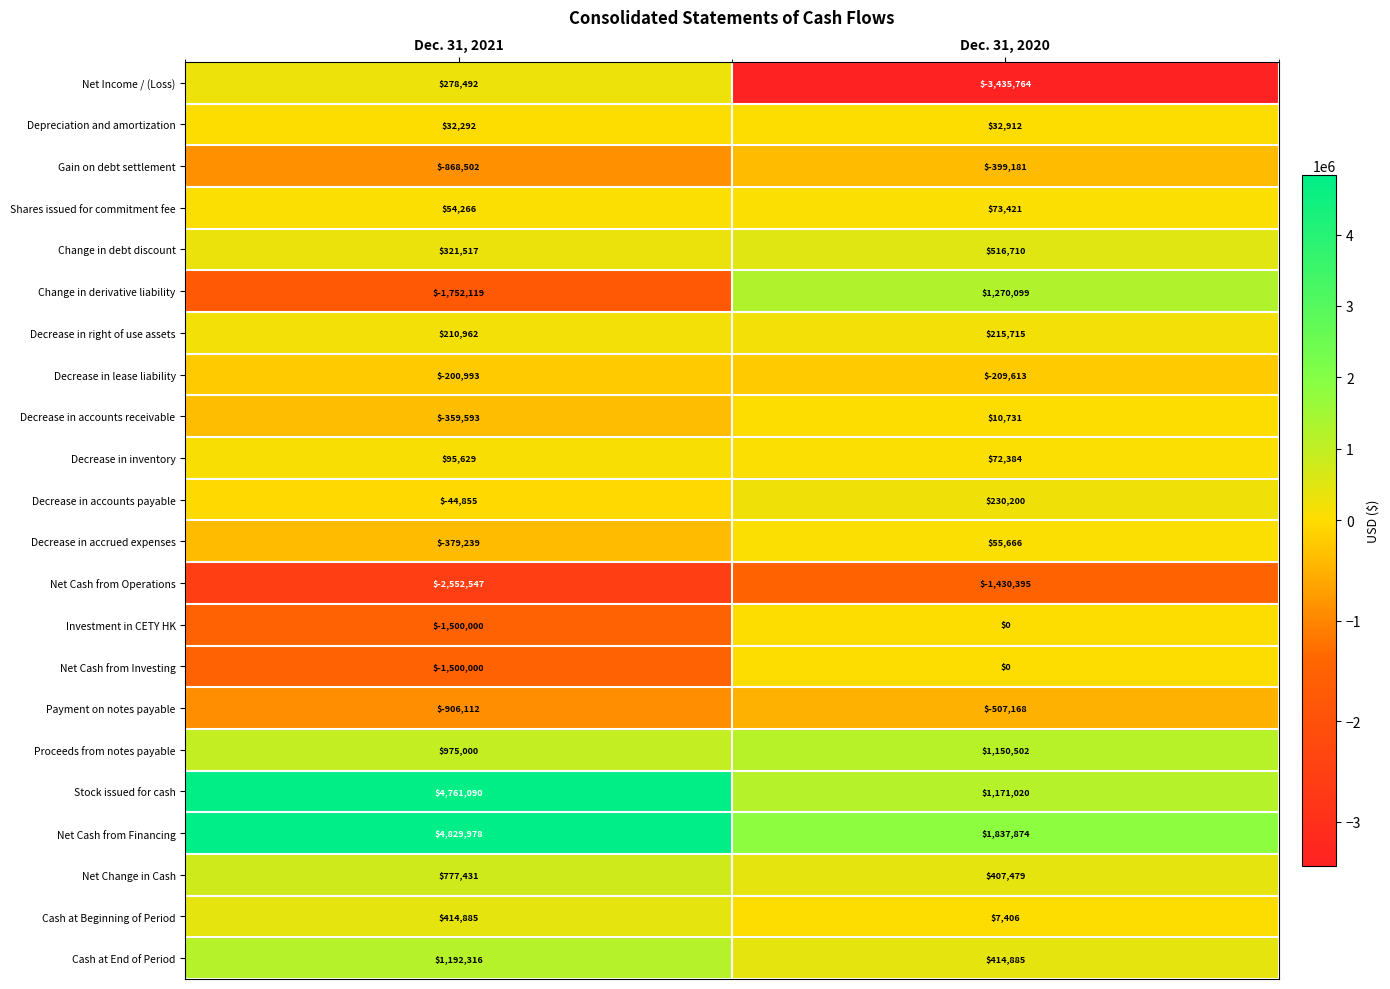

At which category is the sum across all series the highest?

Dec. 31, 2021